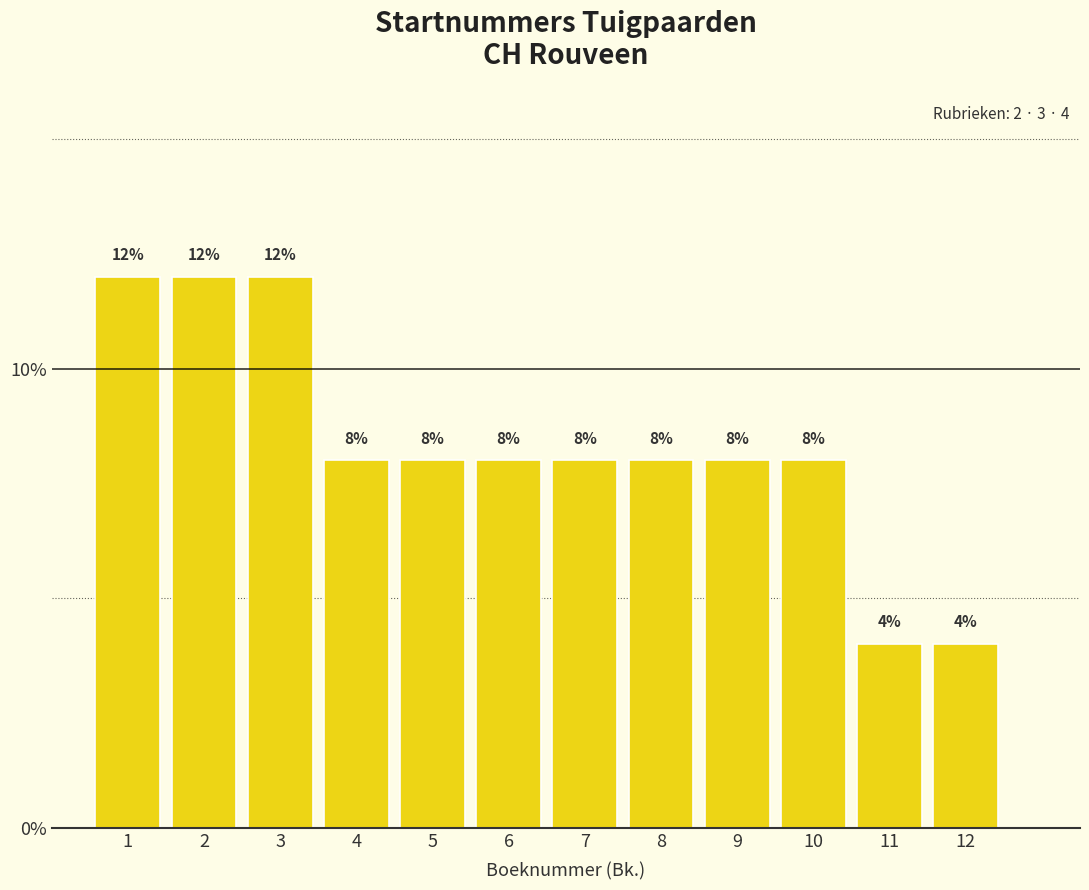

What is the height of the bar covering 11.5 to 12.5 on the x-axis?

4